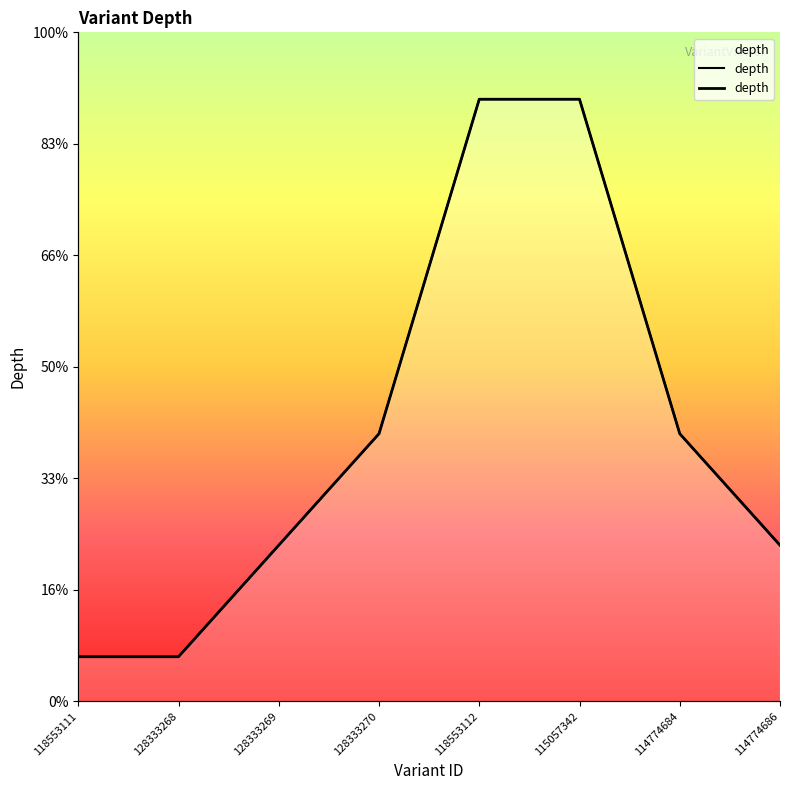

What is the change in value from 115057342 to 114774686?

-20